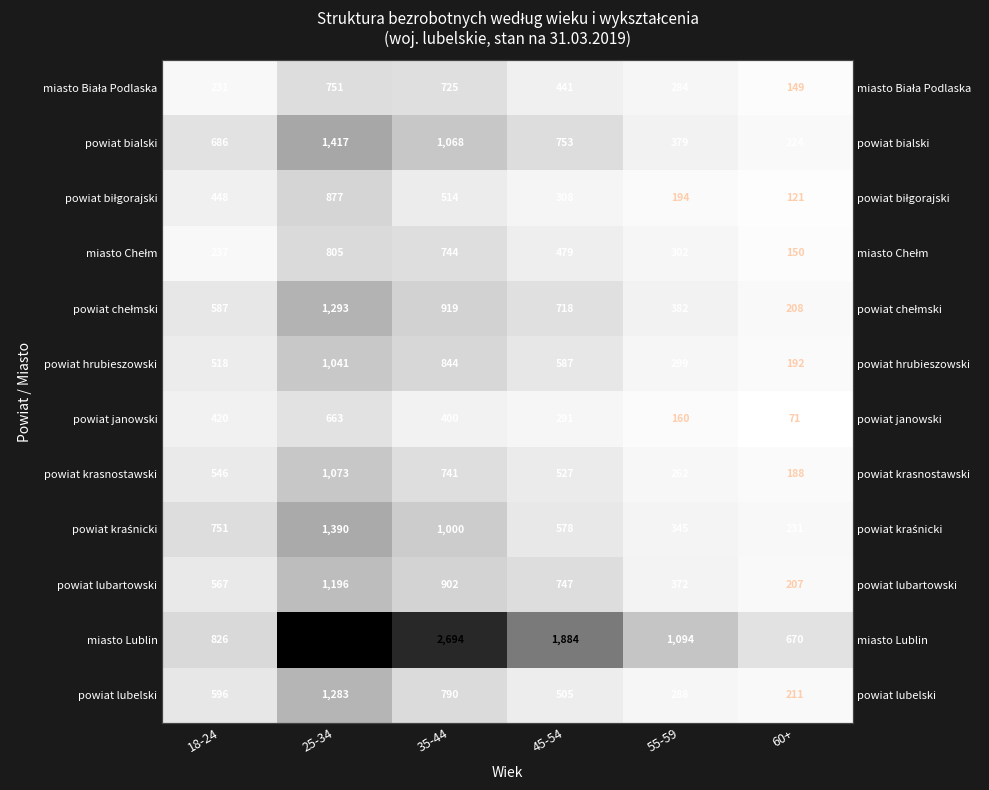

Count the powiat chełmski values in the range 382 to 919.

4